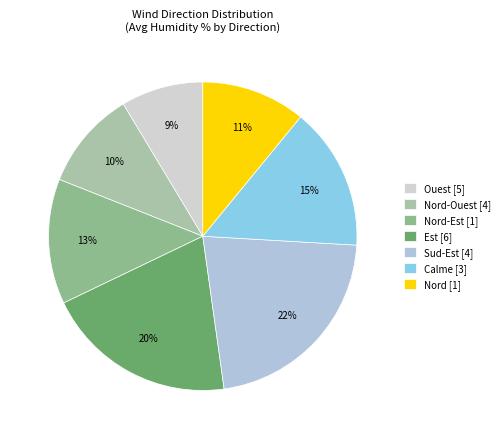

Is there any slice that represents more than half of the pie?

No